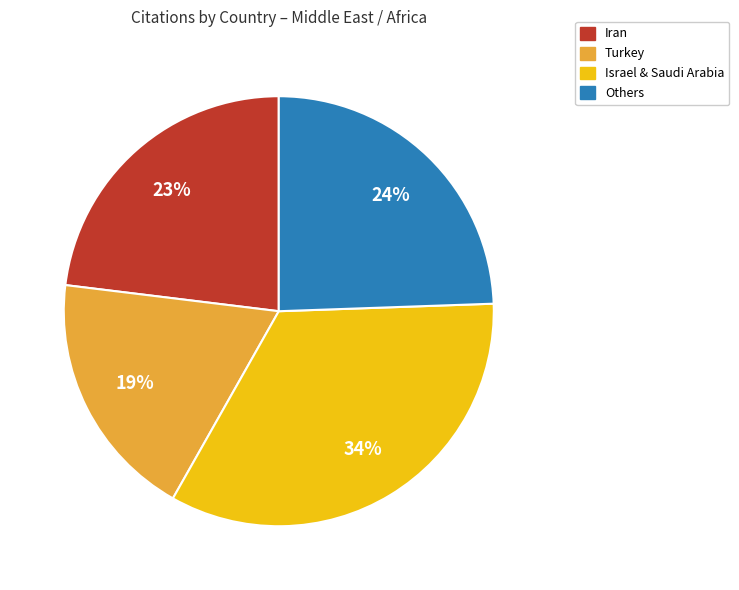

Which category has the biggest portion of the pie?

Israel & Saudi Arabia